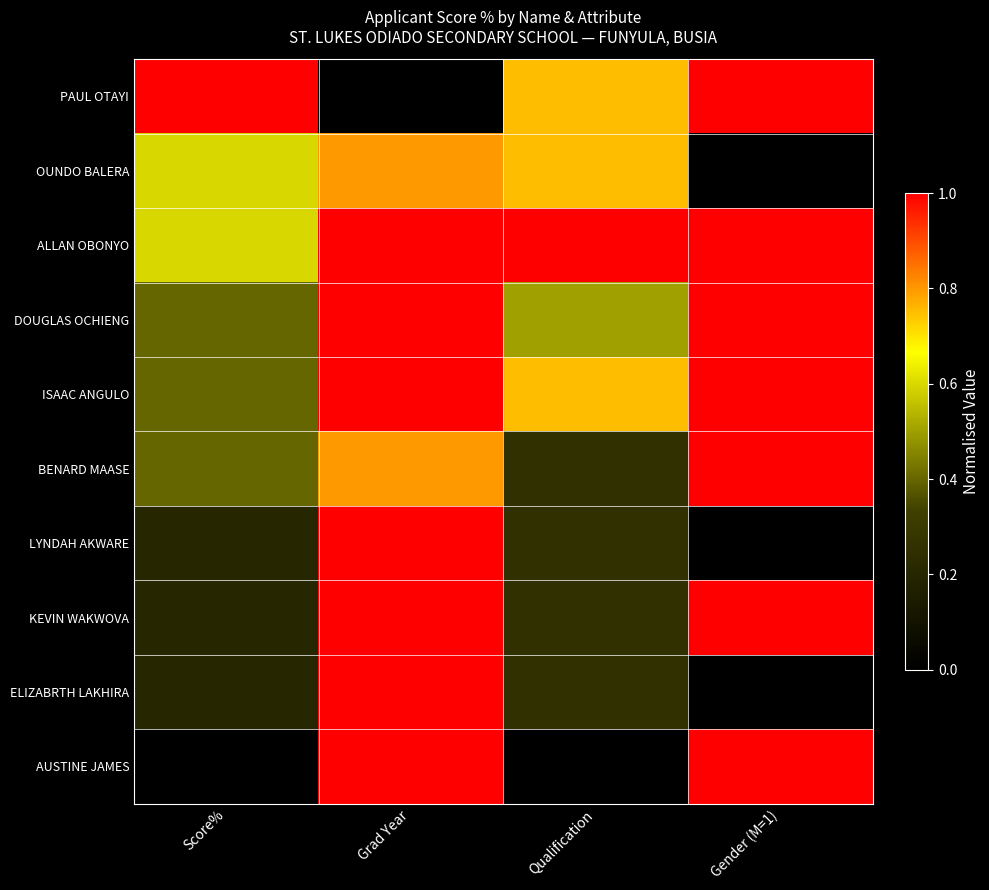

Rank the series at Gender (M=1) from highest to lowest value.

PAUL OTAYI, ALLAN OBONYO, DOUGLAS OCHIENG, ISAAC ANGULO, BENARD MAASE, KEVIN WAKWOVA, AUSTINE JAMES, OUNDO BALERA, LYNDAH AKWARE, ELIZABRTH LAKHIRA